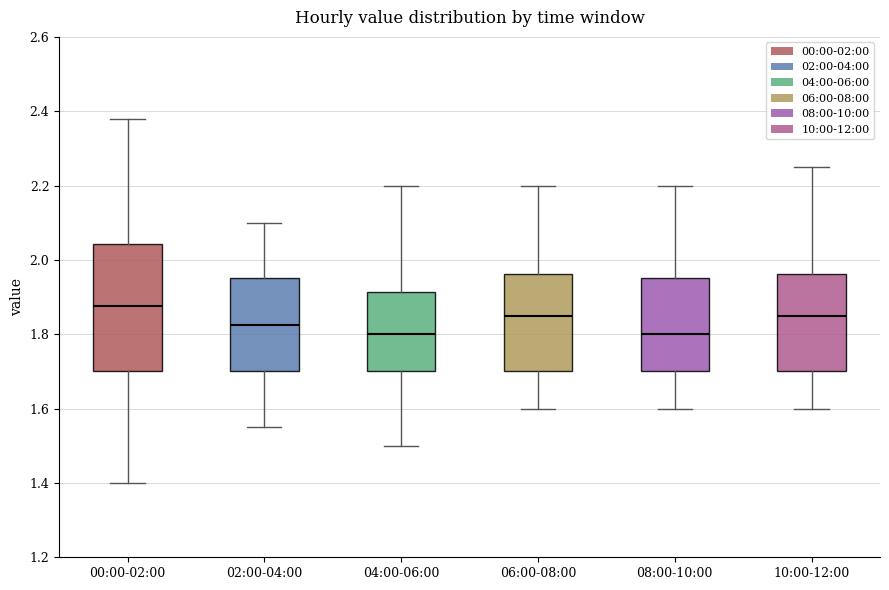

Where is the upper edge of the box for 00:00-02:00 on the y-axis? The values are not printed on the chart, so give them approximately, as read against the axis.

2.04